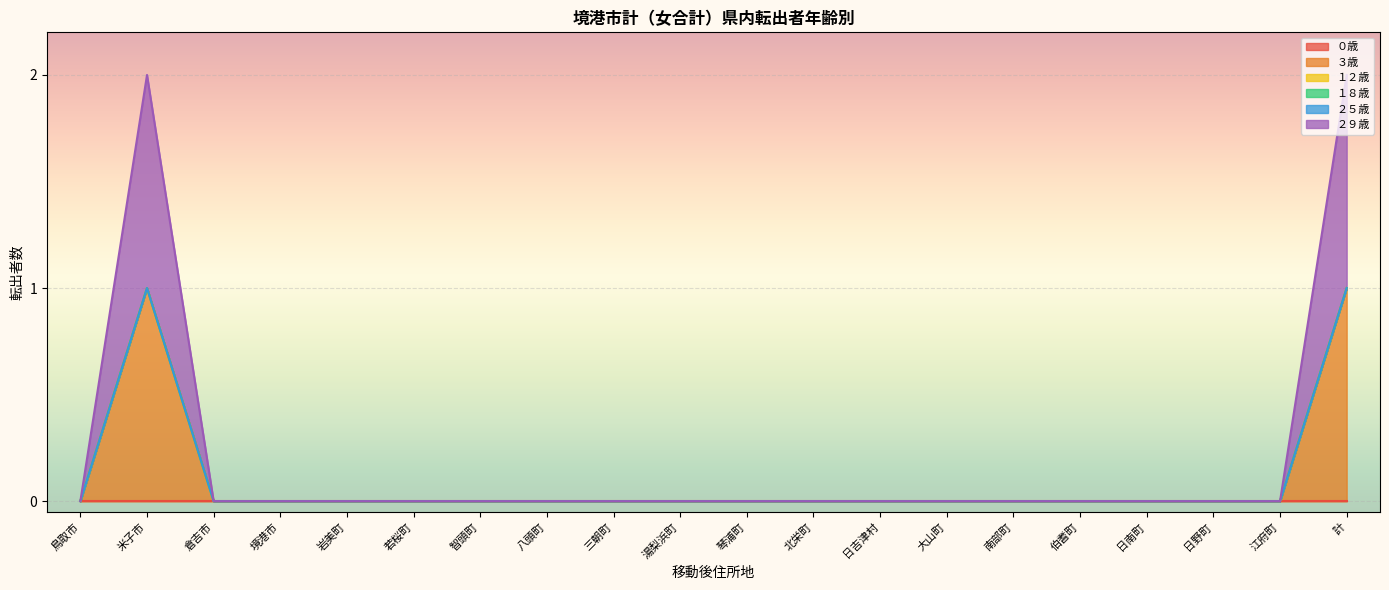

True or false: １２歳 and ０歳 intersect in this chart.

False